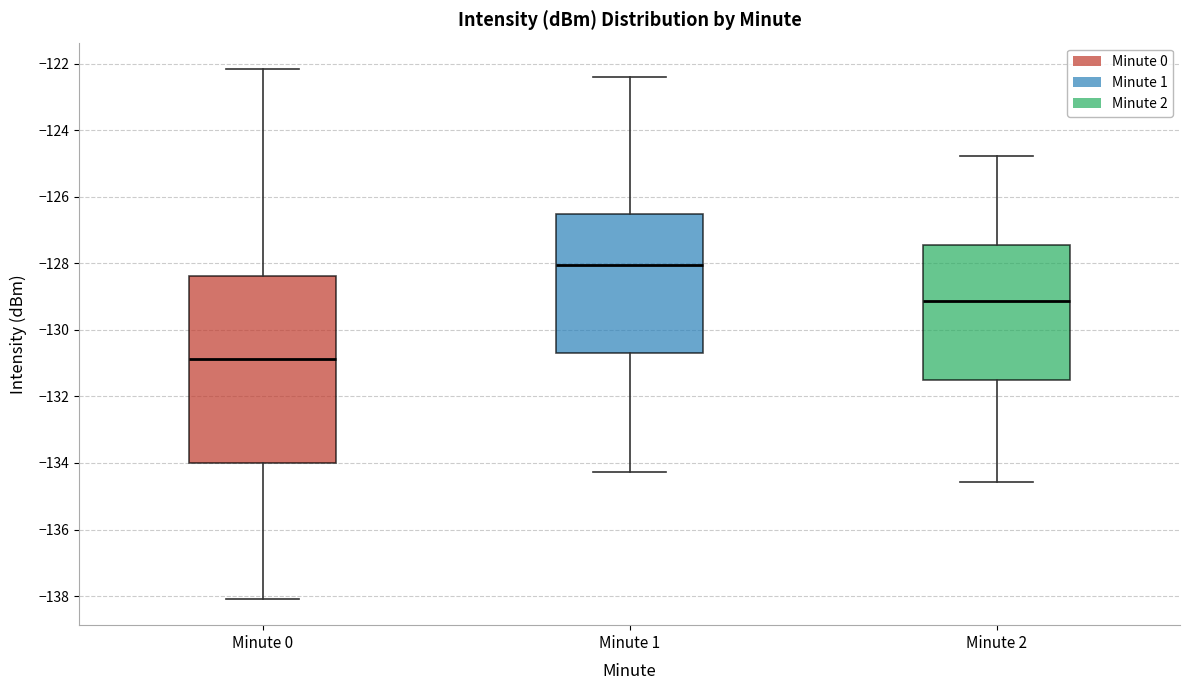

Where does the median line of the box for Minute 2 sit on the y-axis? The values are not printed on the chart, so give them approximately, as read against the axis.

-129.2